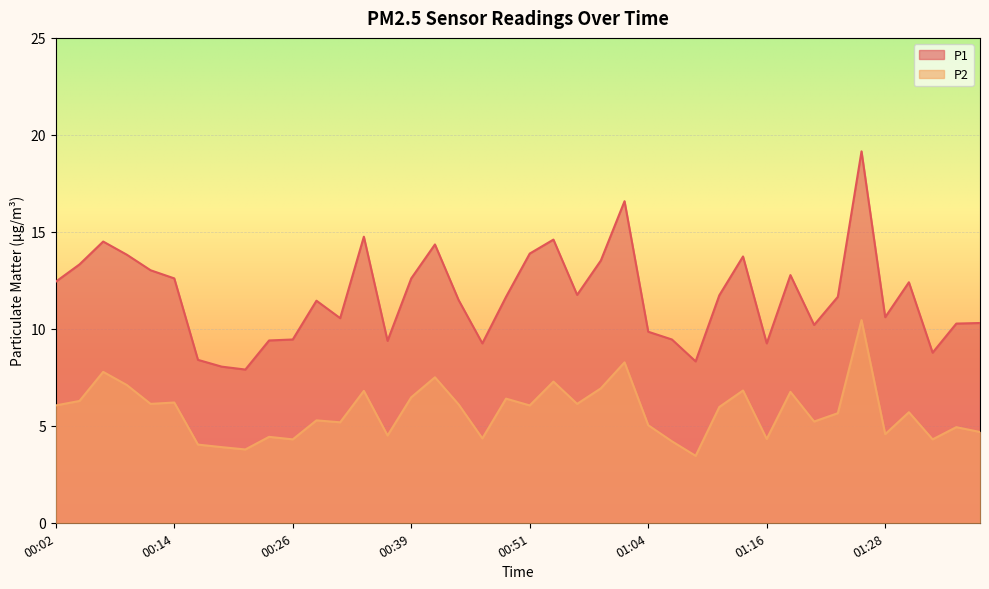

At which label is P2 closest to 6?

01:11